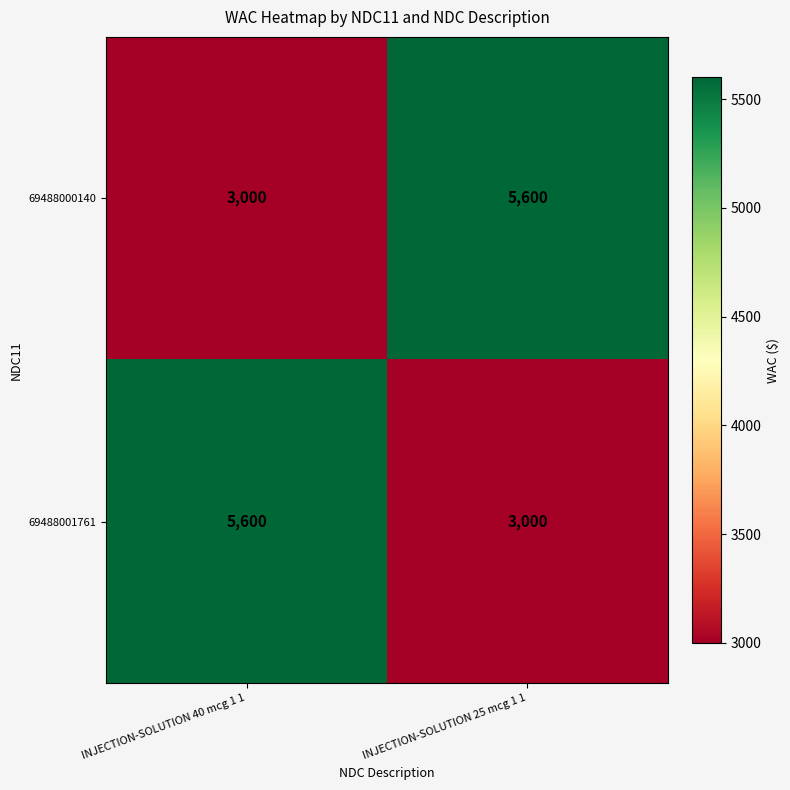

What is the difference between the highest and lowest values at INJECTION-SOLUTION 40 mcg 1 1?

2600